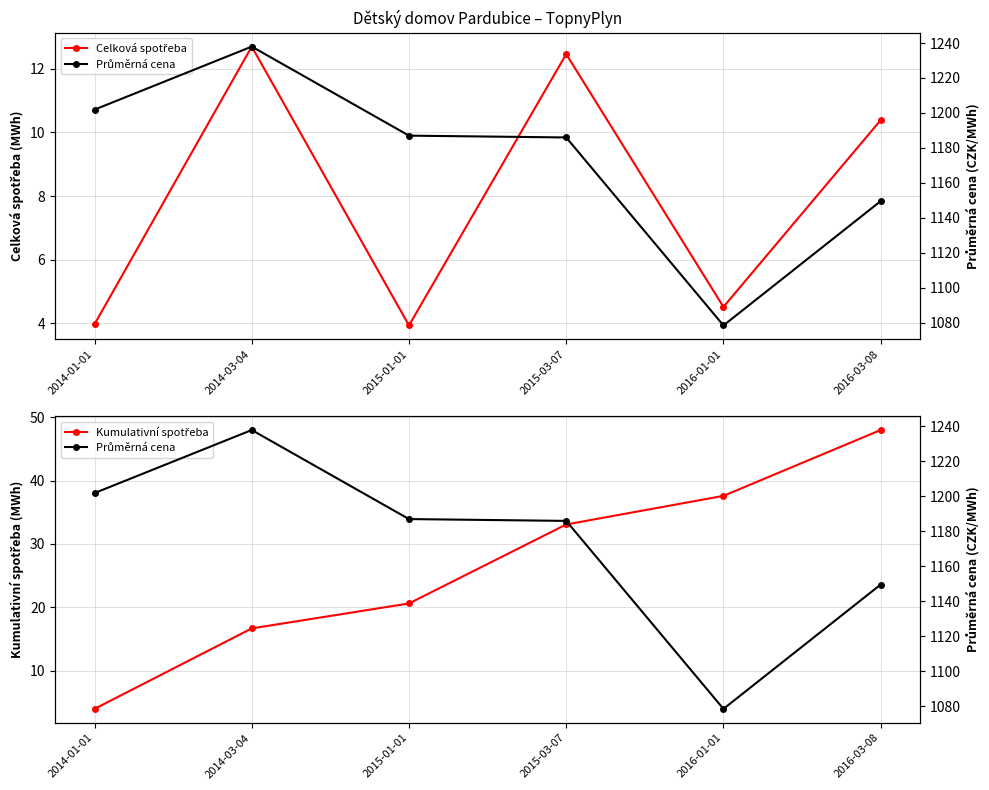

Which has a higher value, 2015-01-01 or 2016-03-08?

2016-03-08